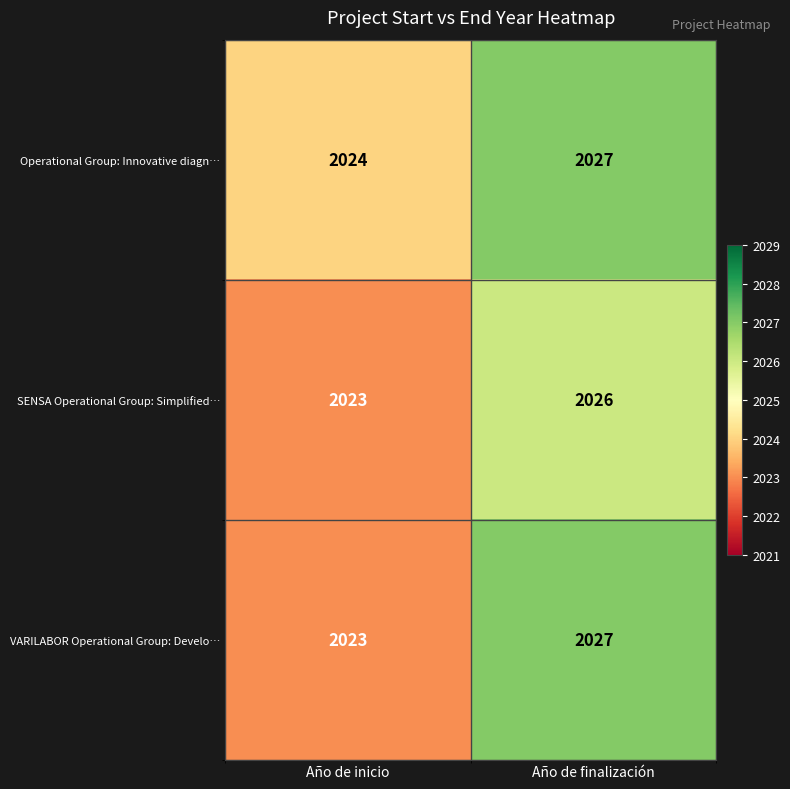

What is the highest value of the Operational Group: Innovative diagn… series?

2027